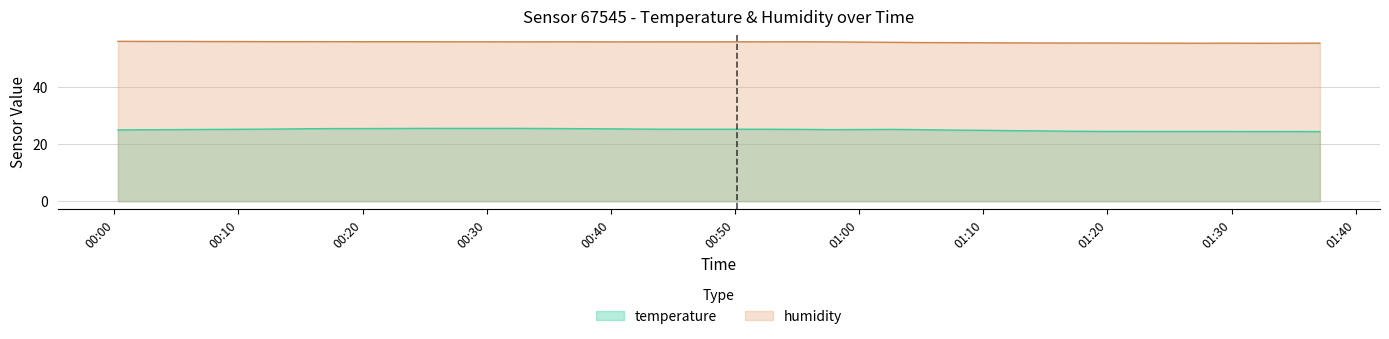

What are all the series names shown in the legend?

temperature, humidity